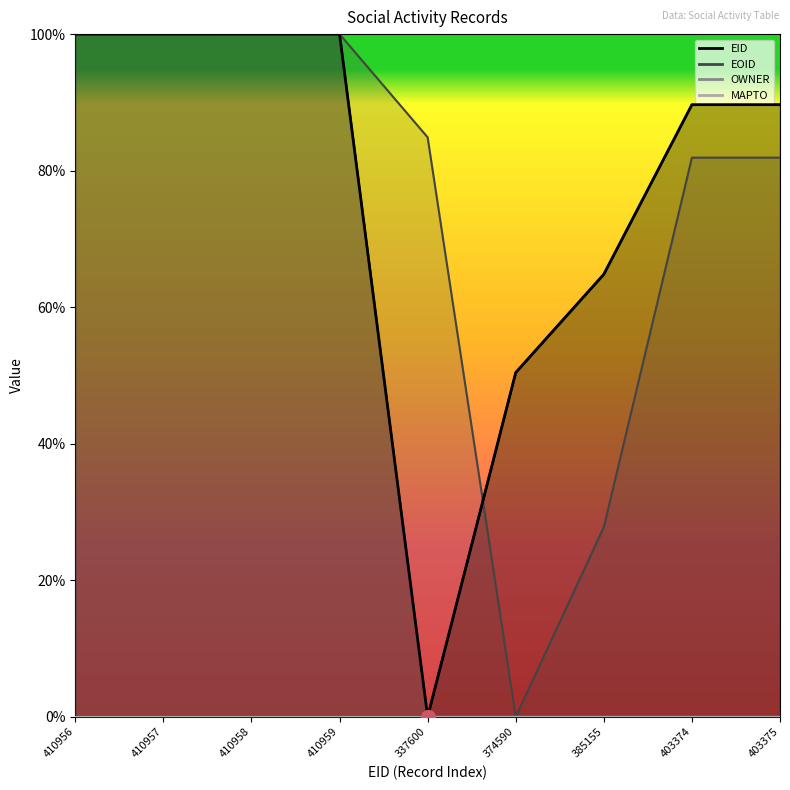

Between 374590 and 403375, which is larger?

403375